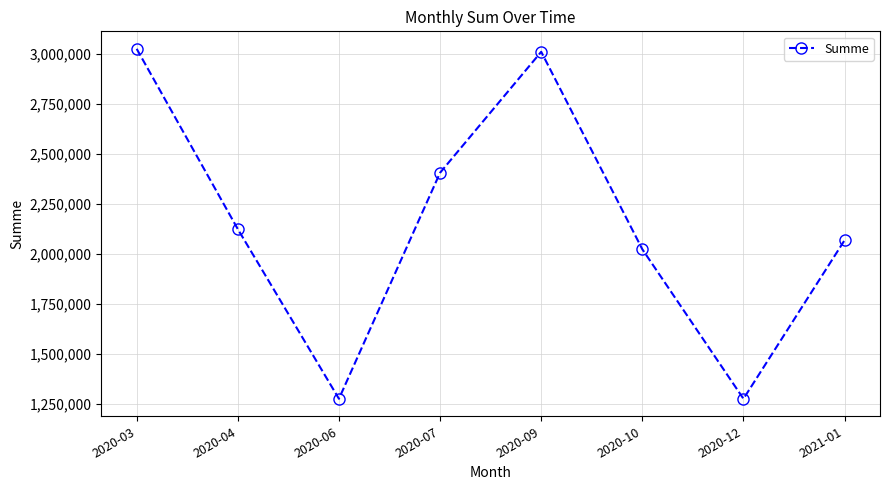

What is the change in value from 2020-09 to 2020-12?

-1736205.0